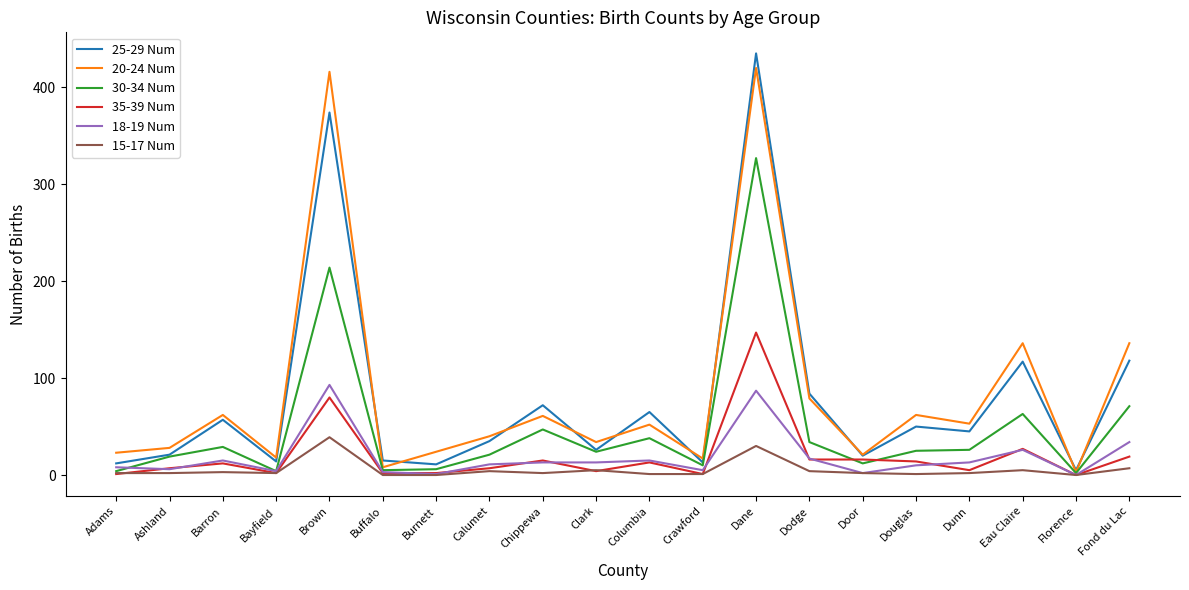

Which series has the largest range (max minus min)?

25-29 Num